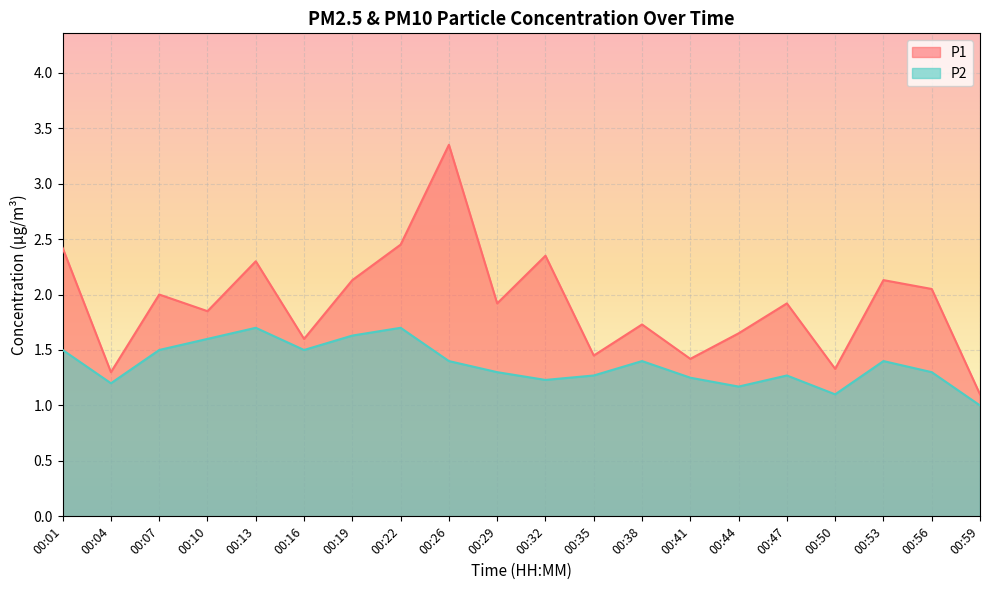

At 00:35, list the series in order from largest to smallest.

P1, P2